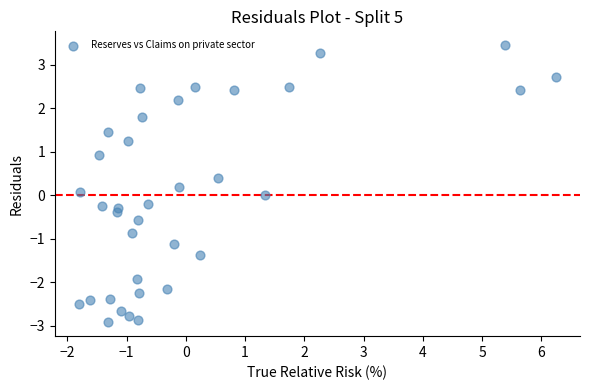

What is the range of Y values (max minus min)?

6.4